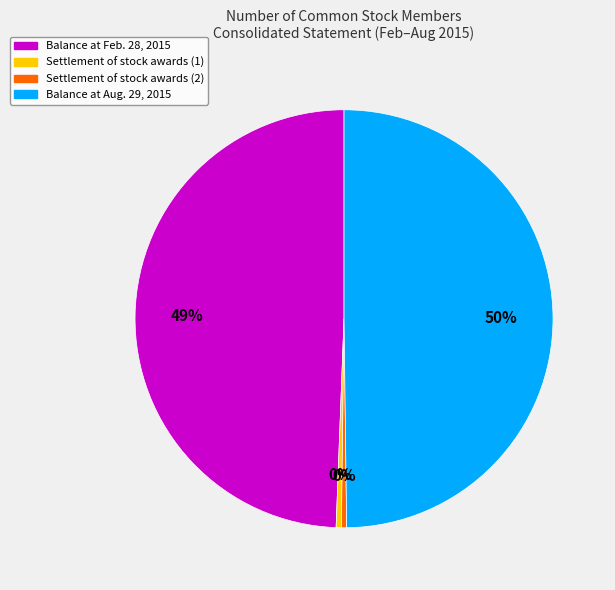

To the nearest percent, what is the average slice percentage?

25%